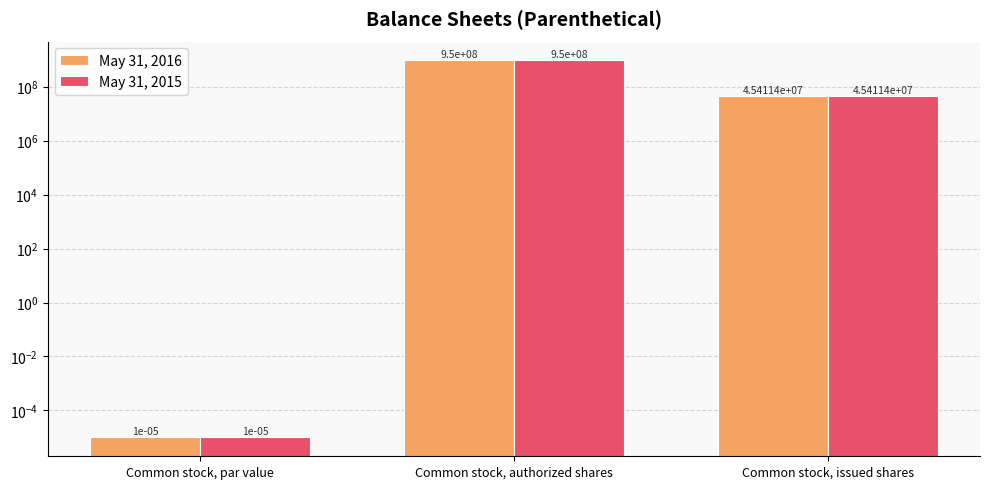

Reading right to left, transcribe all the data shown in this chart.

May 31, 2016: 45411400.0	950000000.0	0.0
May 31, 2015: 45411400.0	950000000.0	0.0